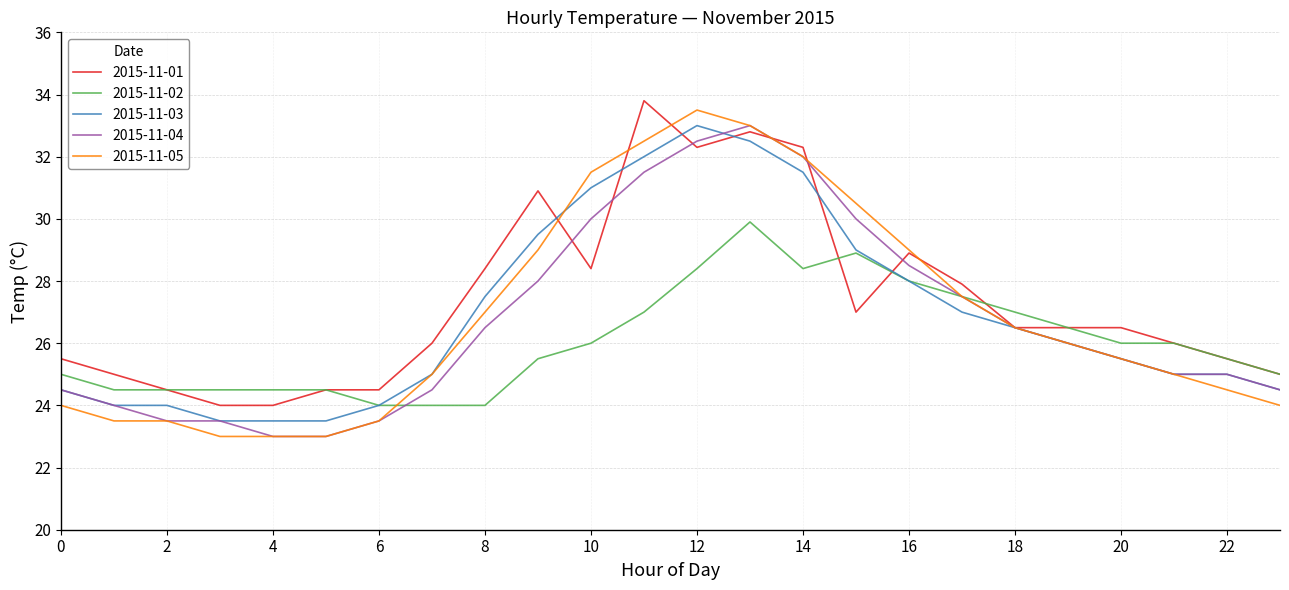

True or false: 2015-11-05 has more than 0 points higher than both neighbors.

True